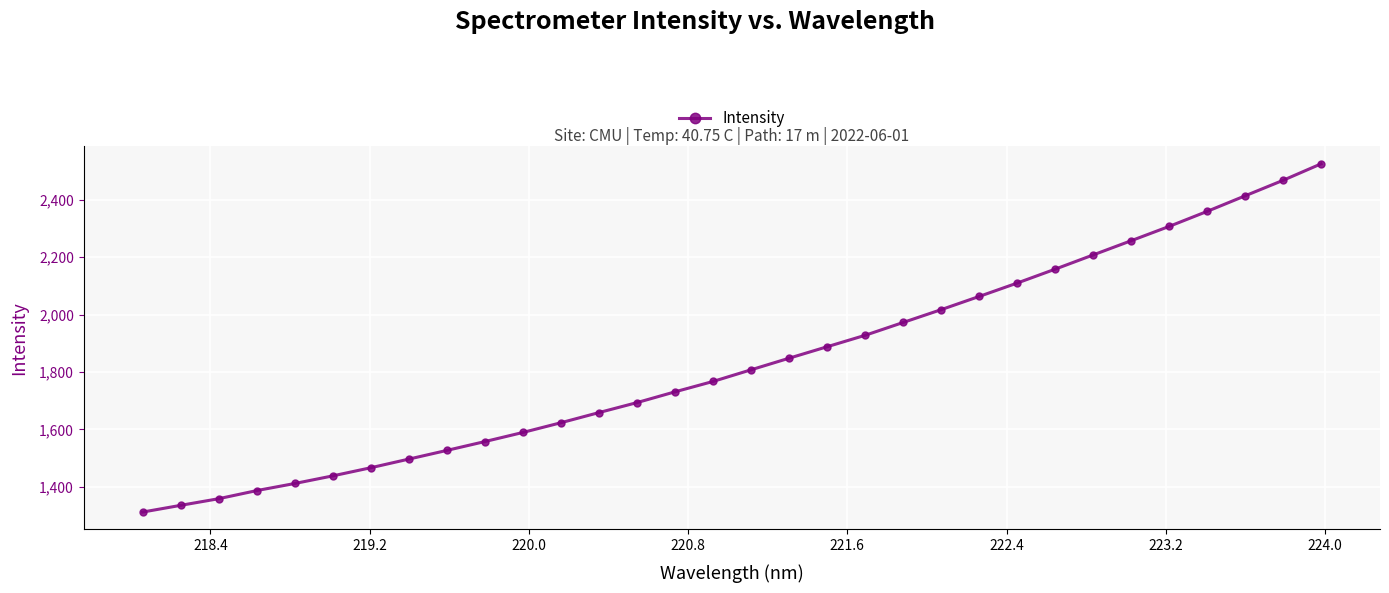

What is the greatest value displayed?

2525.2